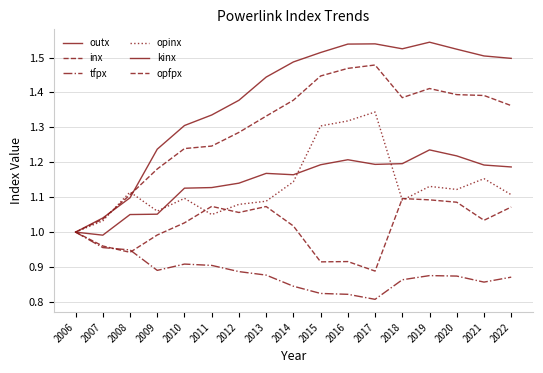

How many lines are shown in the chart?

6